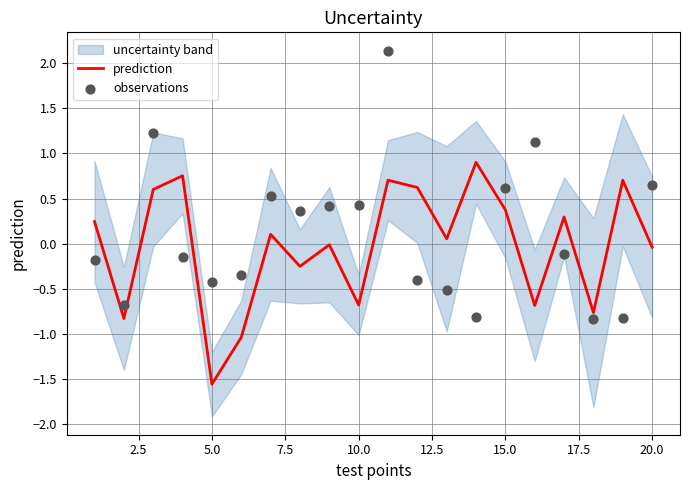

Which category has the lowest value in the prediction series?

5.0